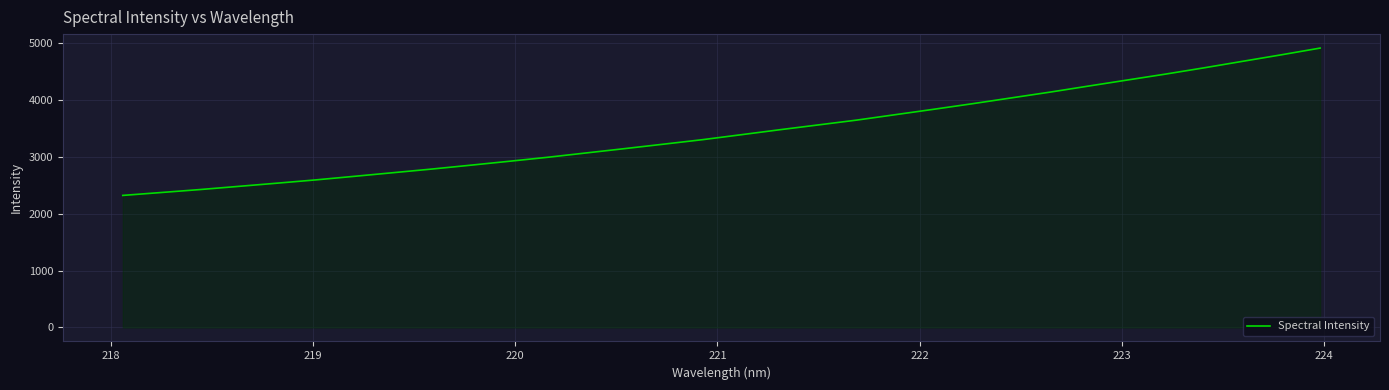

What is the minimum value shown in the chart?

2320.2